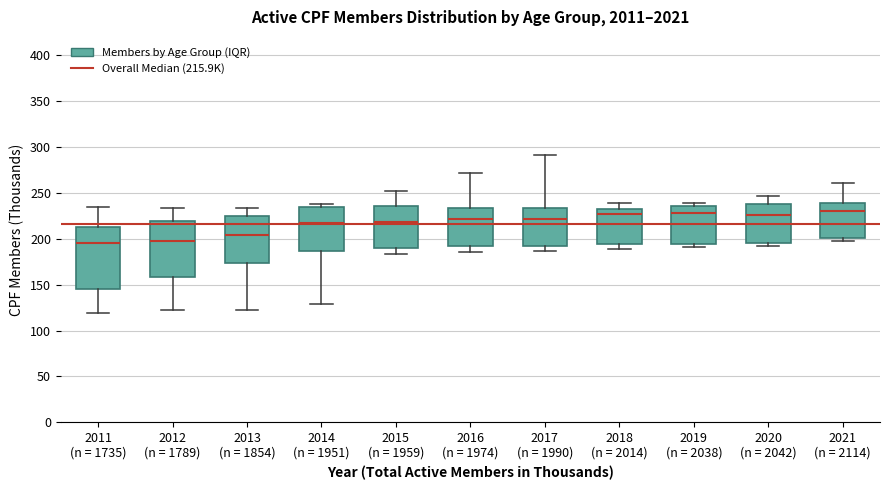

Reading left to right, transcribe this box plot: for each box, give where its median line is, the range the box spans, and where its two whiskers end, as read against the y-axis. The values are not printed on the chart, so give them approximately, as read against the axis.

2011 (n = 1735): median 195, box 145 to 215, whiskers 120 to 235
2012 (n = 1789): median 195, box 160 to 220, whiskers 120 to 235
2013 (n = 1854): median 205, box 175 to 225, whiskers 120 to 235
2014 (n = 1951): median 215, box 185 to 235, whiskers 130 to 235 (just above the box's upper edge)
2015 (n = 1959): median 220, box 190 to 235, whiskers 185 to 250
2016 (n = 1974): median 220, box 190 to 235, whiskers 185 to 270
2017 (n = 1990): median 220, box 195 to 235, whiskers 185 to 290
2018 (n = 2014): median 225, box 195 to 235, whiskers 190 to 240
2019 (n = 2038): median 230, box 195 to 235, whiskers 190 to 240
2020 (n = 2042): median 225, box 195 to 235, whiskers 190 to 245
2021 (n = 2114): median 230, box 200 to 240, whiskers 200 (just below the box's lower edge) to 260